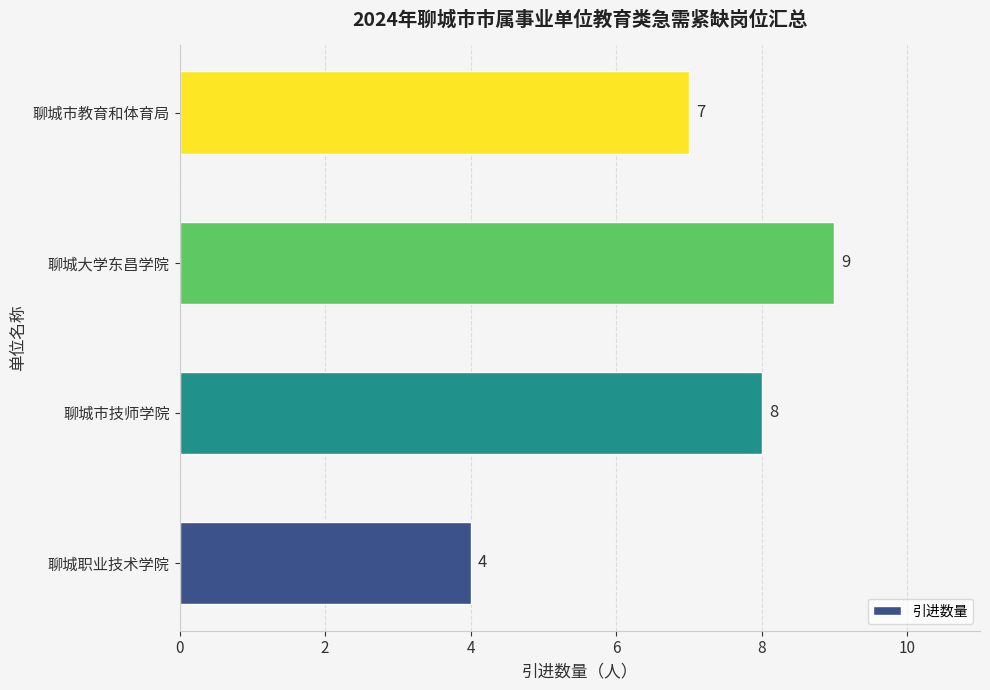

What is the average value?

7